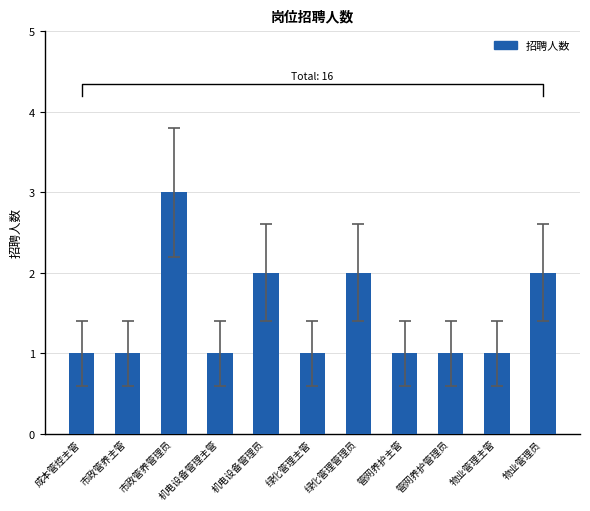

Is it true that the value at 绿化管理主管 is 1?

True